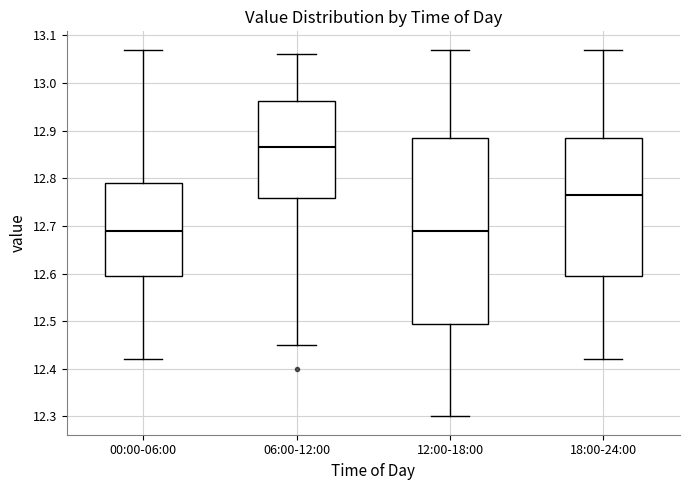

Which box is the tallest, from its lower edge to its upper edge?

12:00-18:00